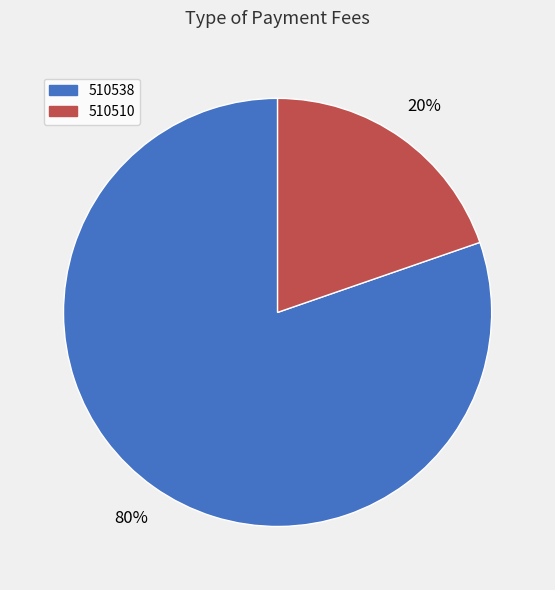

Combined, do 510510 and 510538 account for over 50%?

Yes